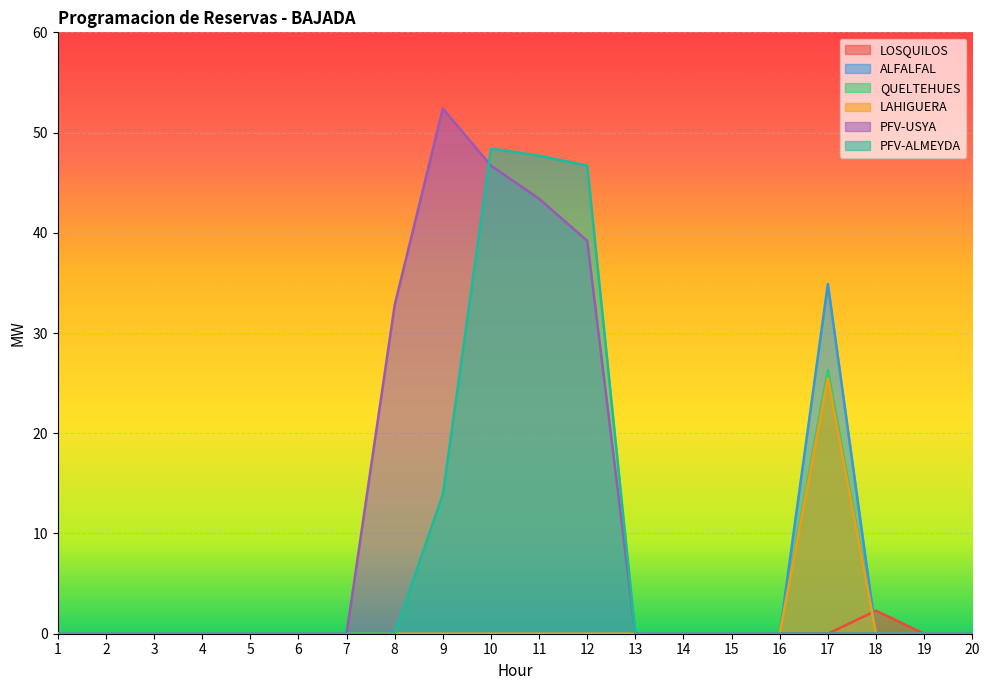

The LAHIGUERA series shows 17.0 at 4. True or false?

False